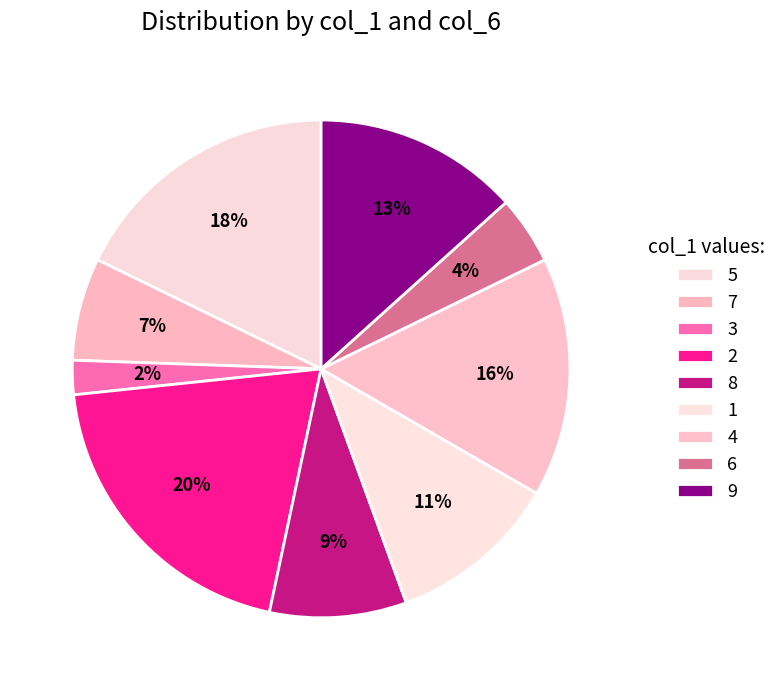

Is there any slice that represents more than half of the pie?

No